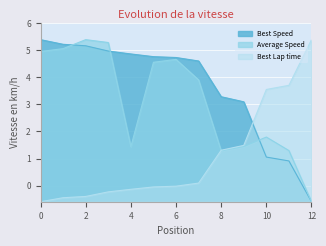

What is the maximum value for Best Lap time?

5.4